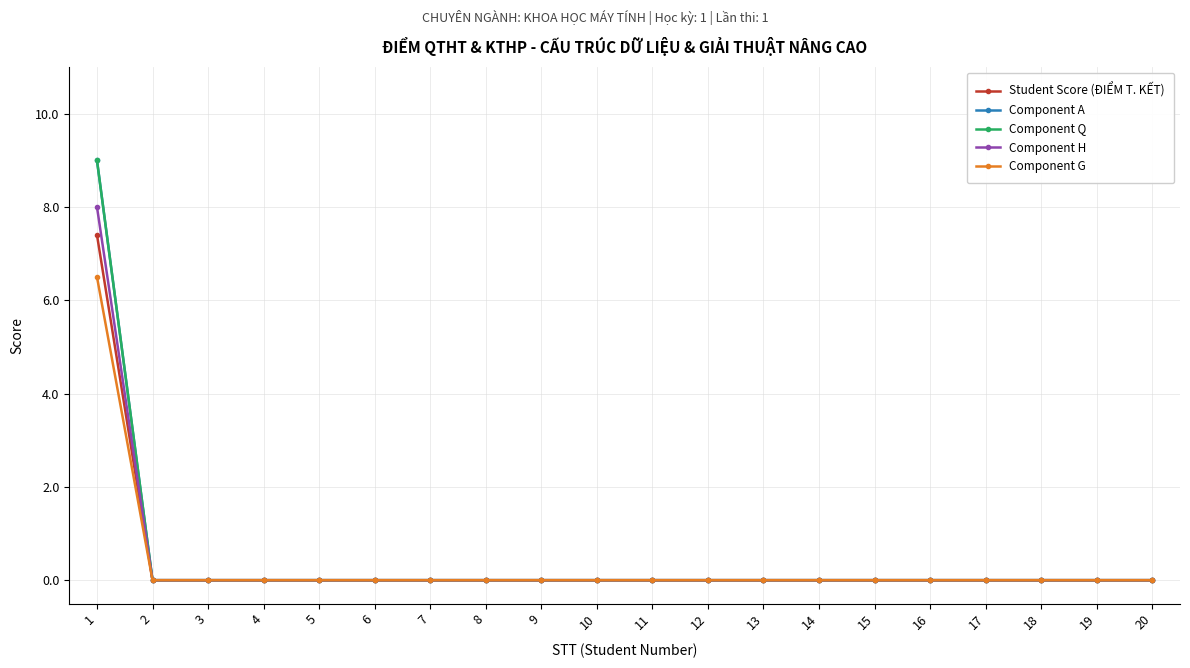

True or false: Component H and Component G intersect in this chart.

False